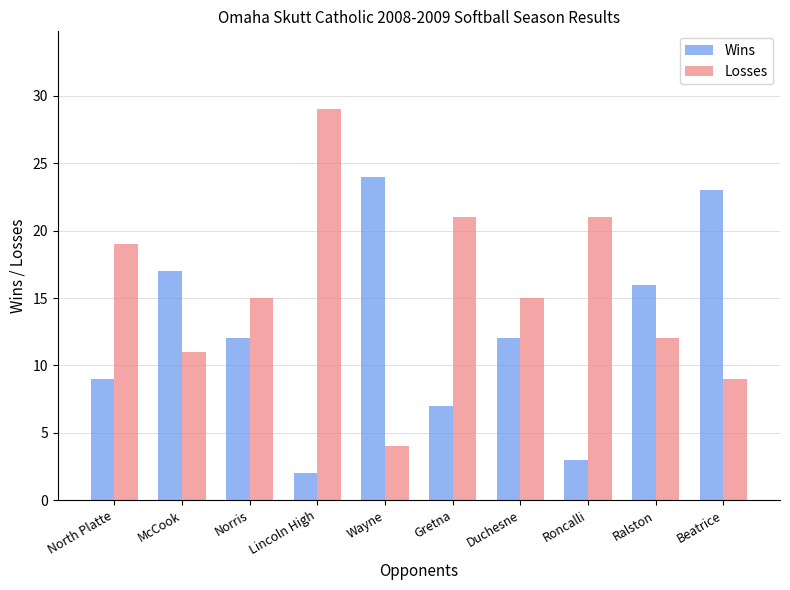

Reading right to left, transcribe all the data shown in this chart.

Wins: Beatrice=23	Ralston=16	Roncalli=3	Duchesne=12	Gretna=7	Wayne=24	Lincoln High=2	Norris=12	McCook=17	North Platte=9
Losses: Beatrice=9	Ralston=12	Roncalli=21	Duchesne=15	Gretna=21	Wayne=4	Lincoln High=29	Norris=15	McCook=11	North Platte=19